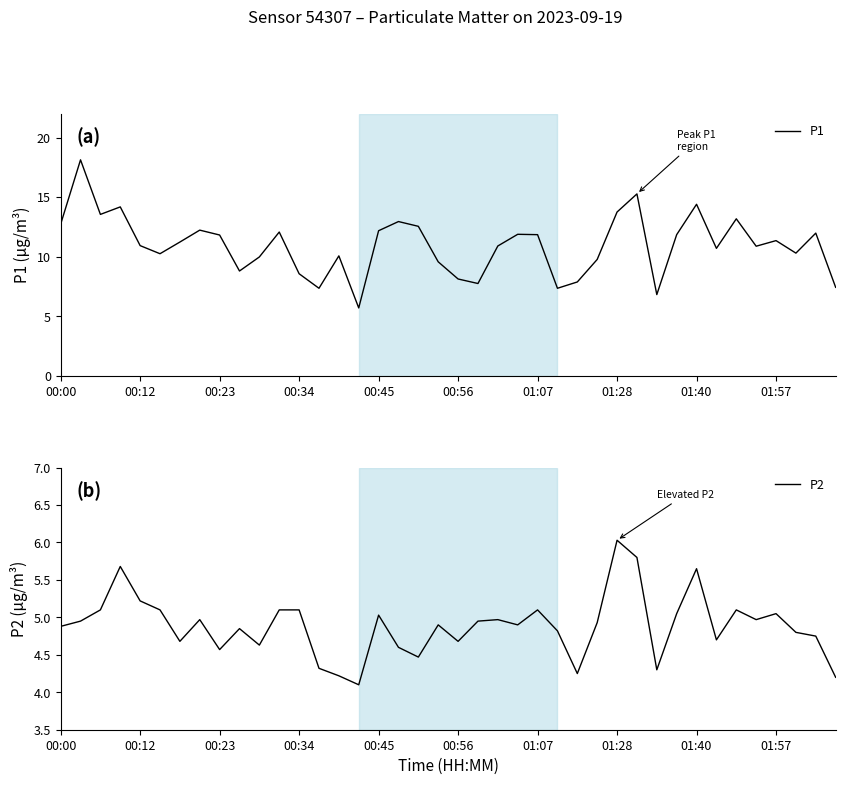

True or false: P1 has more than 0 points higher than both neighbors.

True